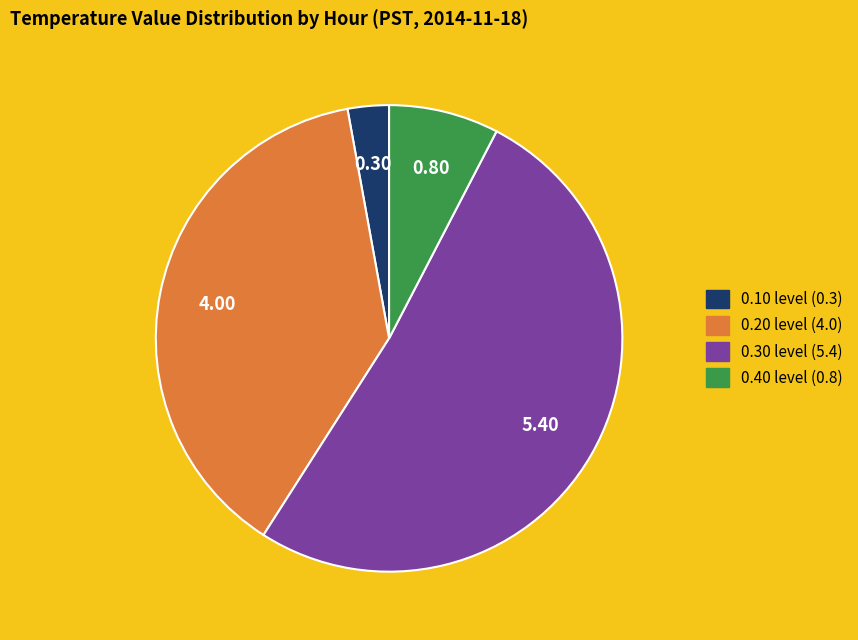

Is there a majority slice in this chart?

Yes